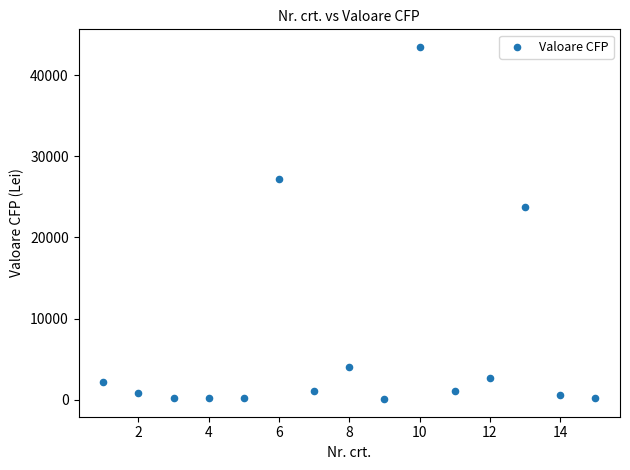

What Y value in the scatter plot is closest to 21775?

23800.0